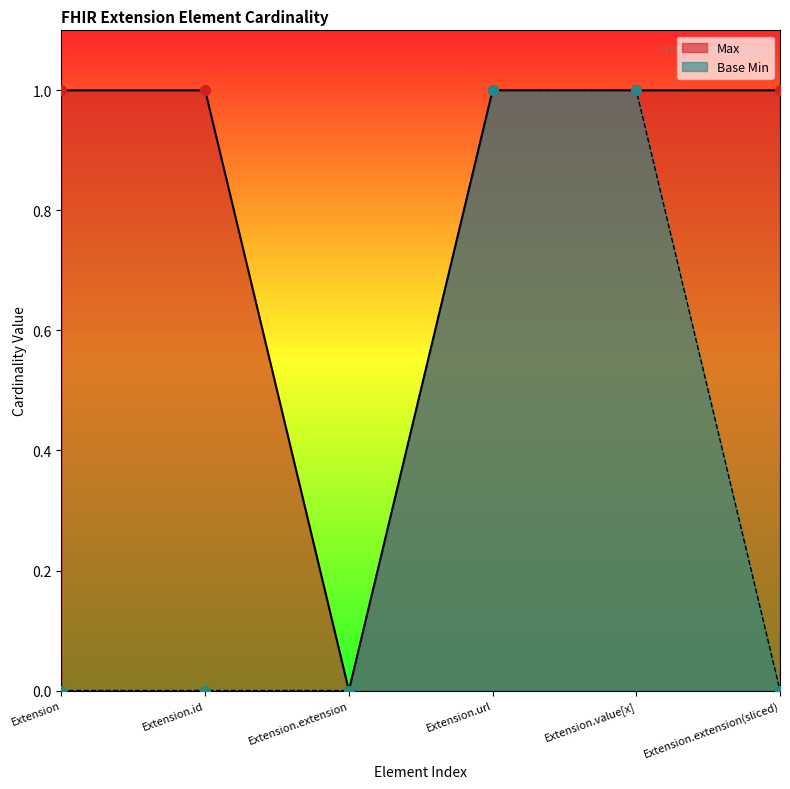

What are all the series names shown in the legend?

Max, Base Min